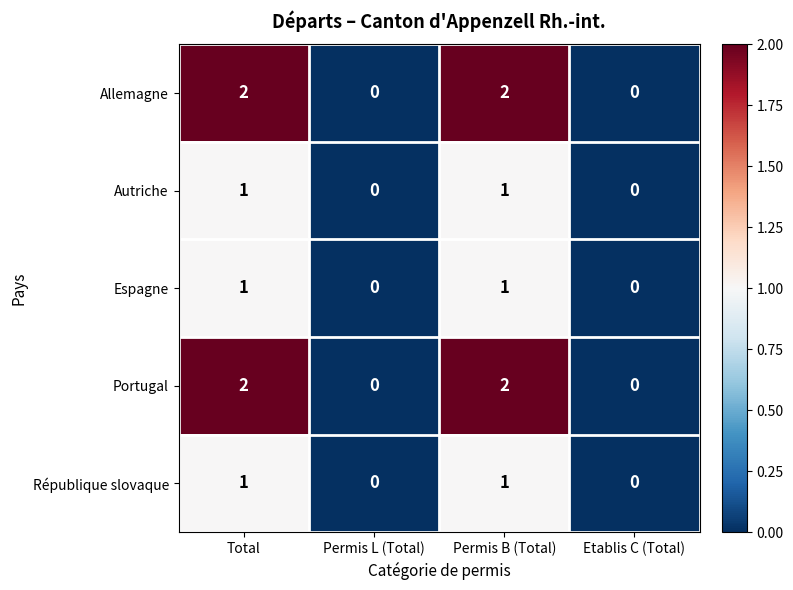

Is the value of Autriche at Permis B (Total) greater than the value of Espagne at Permis L (Total)?

Yes